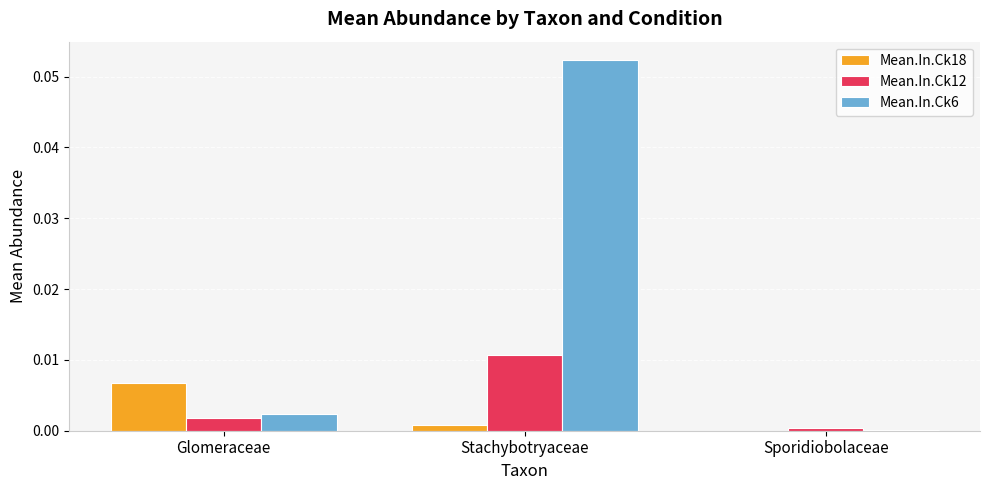

Does the chart contain stacked bars?

No